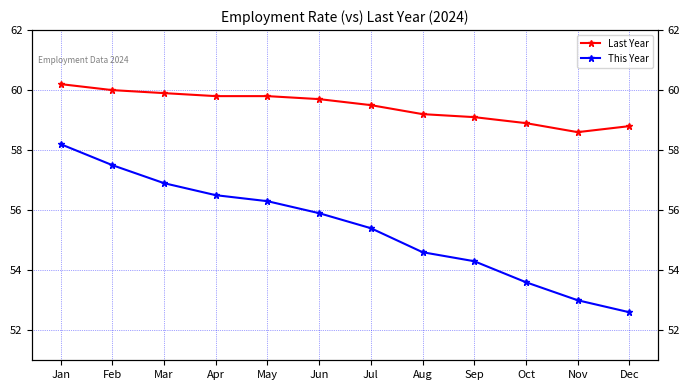

Reading right to left, extract all data points from this chart.

Last Year: 58.8	58.6	58.9	59.1	59.2	59.5	59.7	59.8	59.8	59.9	60.0	60.2
This Year: 52.6	53.0	53.6	54.3	54.6	55.4	55.9	56.3	56.5	56.9	57.5	58.2